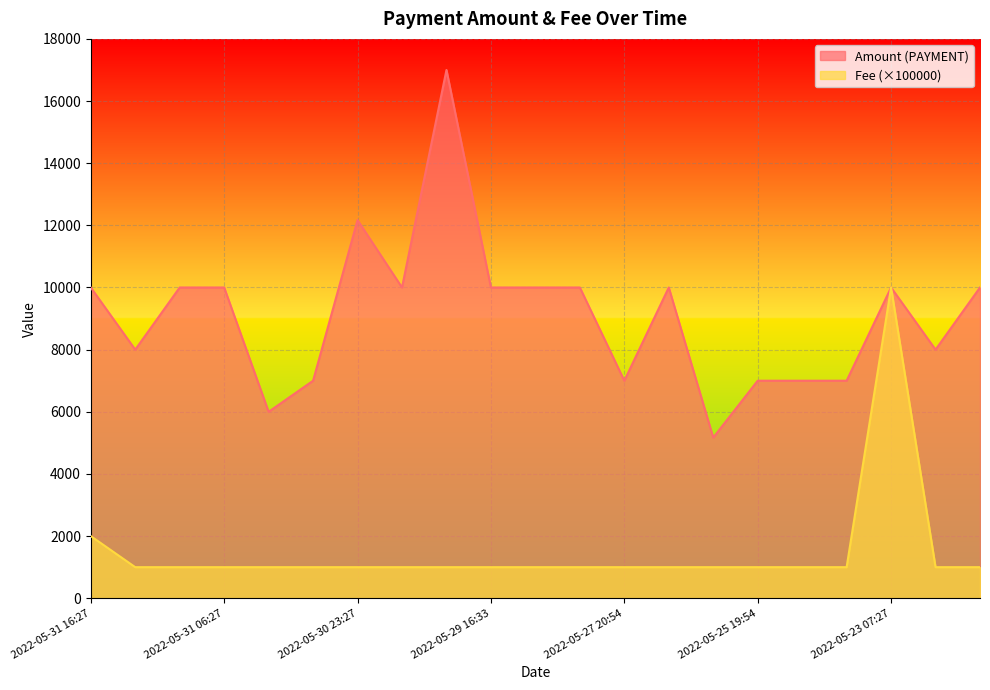

True or false: Fee has more than 0 points higher than both neighbors.

True